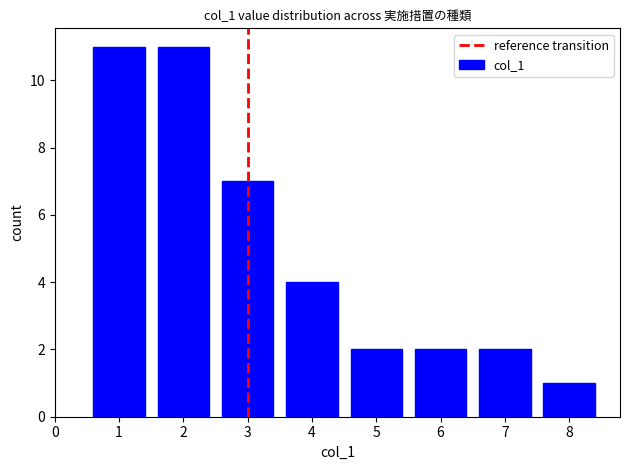

Reading left to right, list all the values displayed in this chart.

11	11	7	4	2	2	2	1